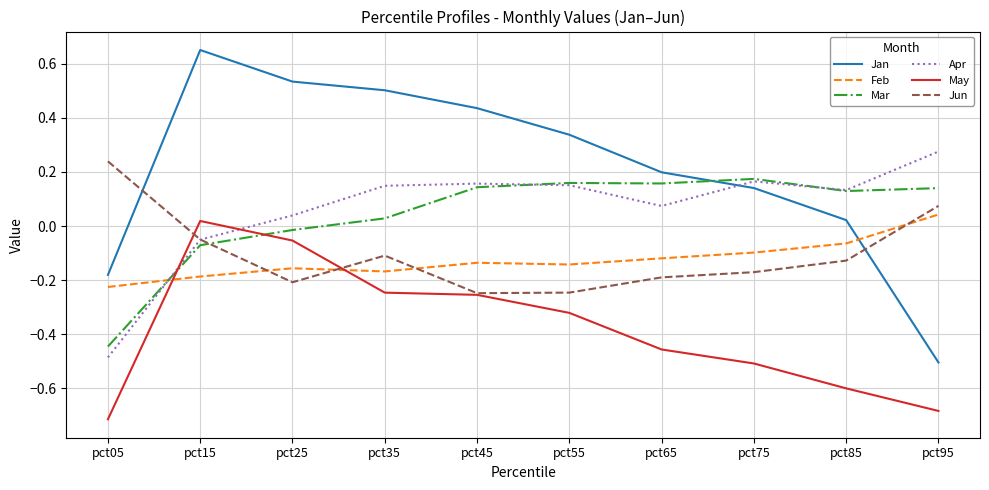

At which category is the sum across all series the highest?

pct15